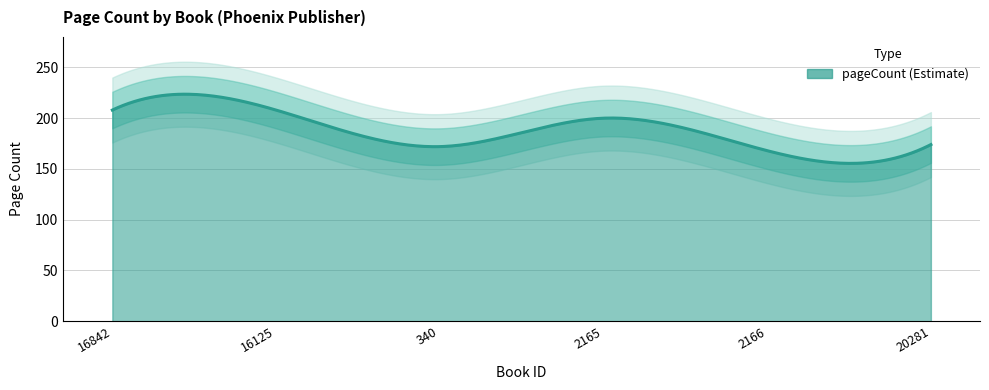

What is the minimum value shown in the chart?

168